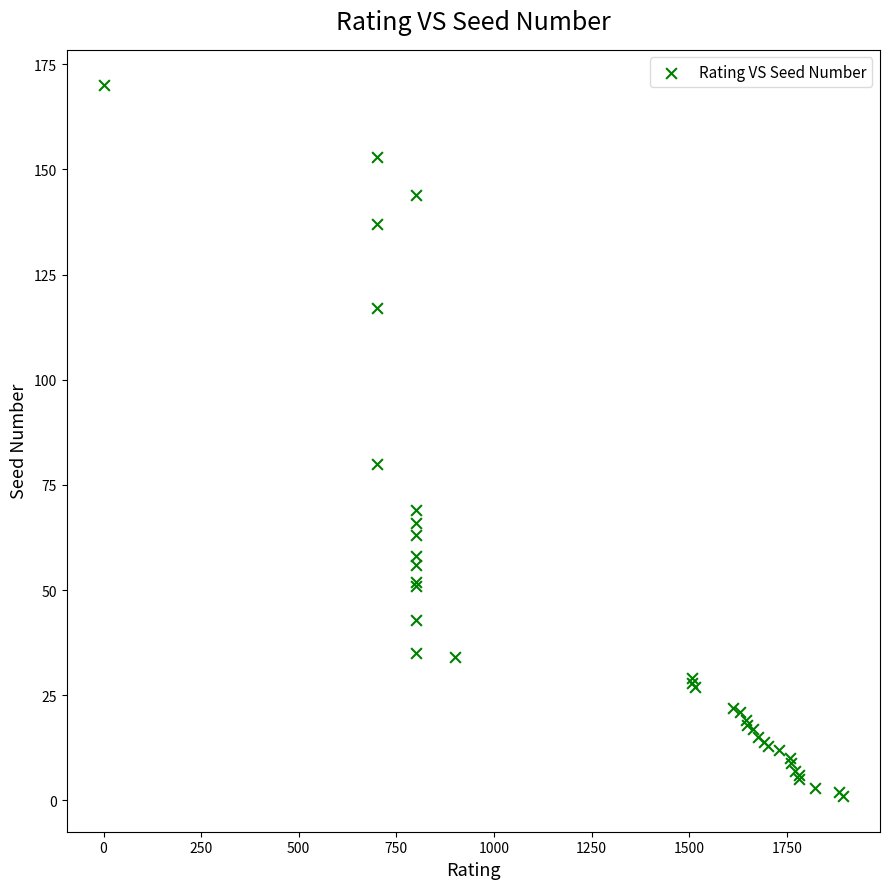

What Y value in the scatter plot is closest to 85?

80